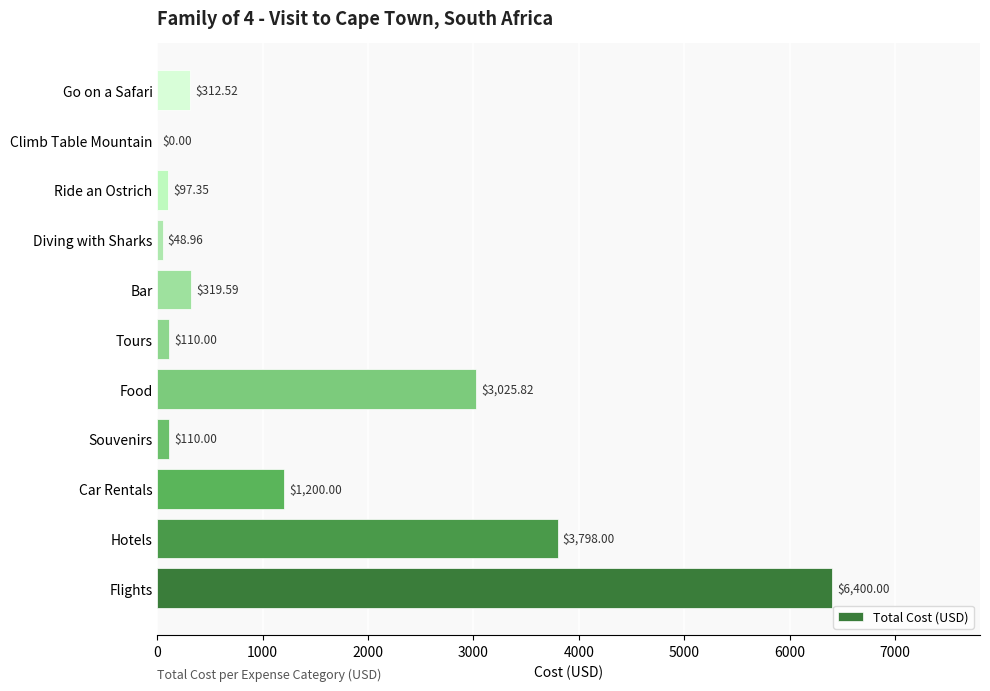

Which has a higher value, Bar or Flights?

Flights